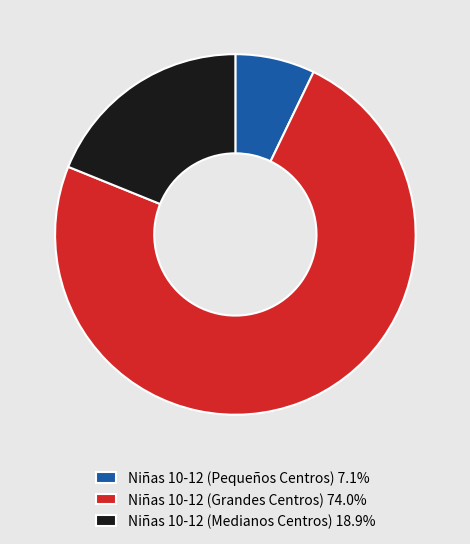

Approximately how many times larger is the value at Niñas 10-12 (Grandes Centros) 74.0% compared to Niñas 10-12 (Pequeños Centros) 7.1%?

10.4